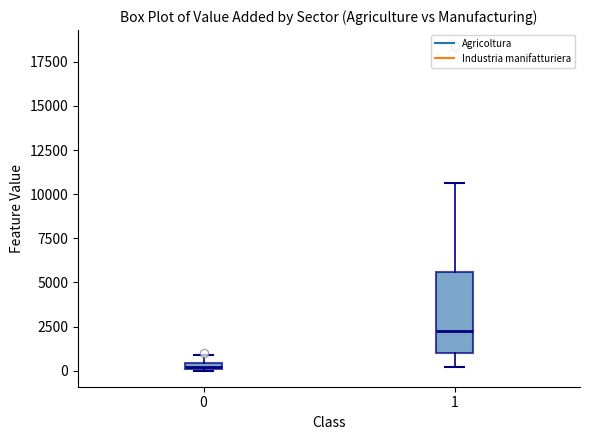

Where is the lower edge of the box at x = 1 on the y-axis? The values are not printed on the chart, so give them approximately, as read against the axis.

1000